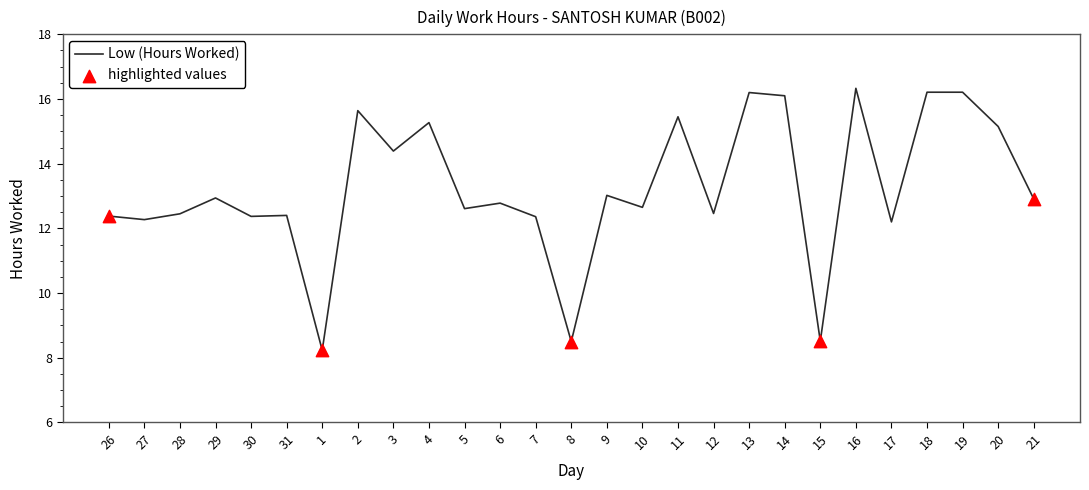

Approximately how many times larger is the value at 15 compared to 14?

0.5